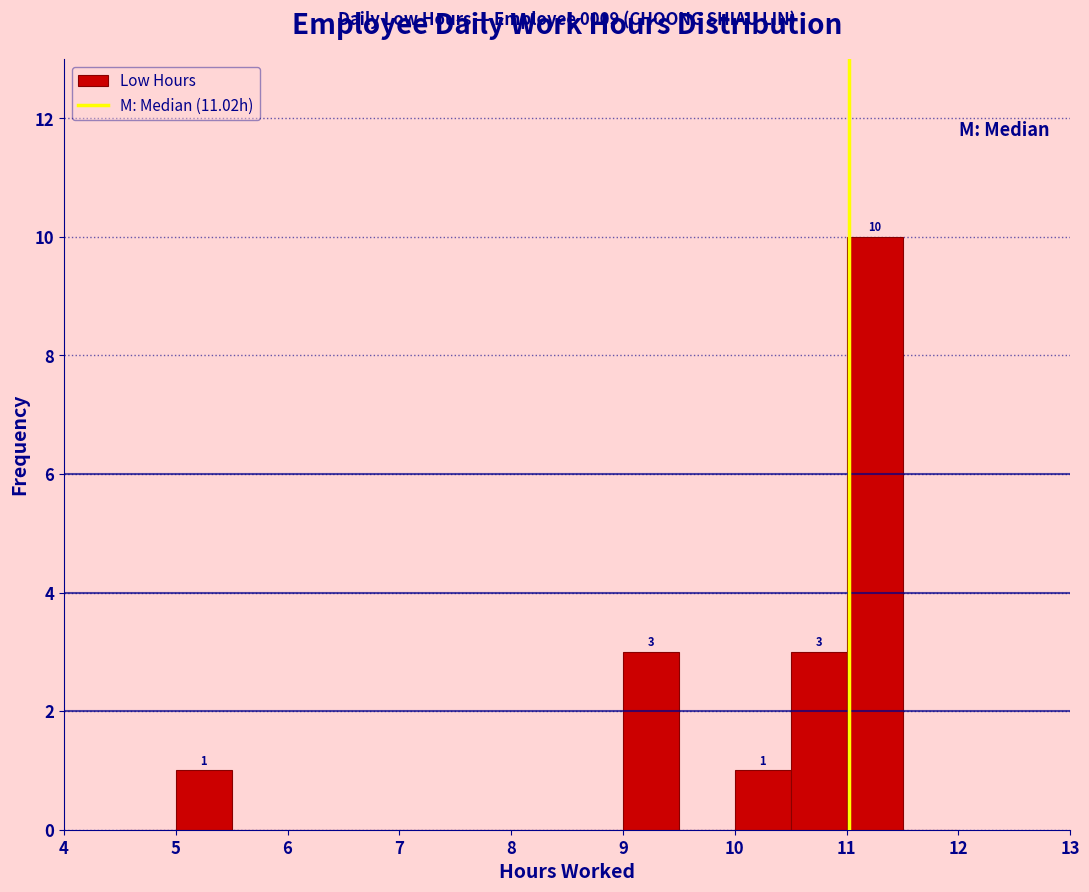

Over which range of the x-axis is the bar tallest?

11.0 to 11.5